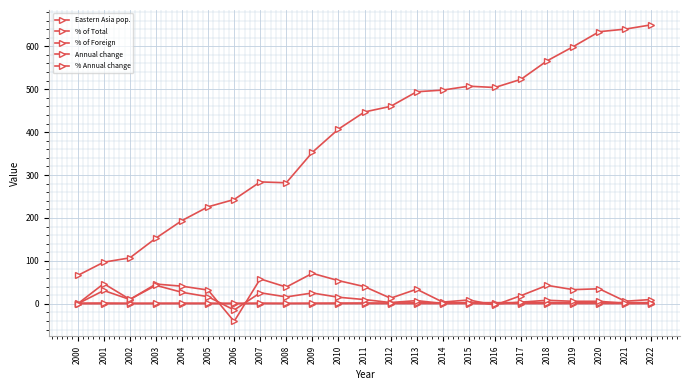

Is the value of Eastern Asia pop. at 2008 greater than the value of % of Foreign at 2021?

Yes